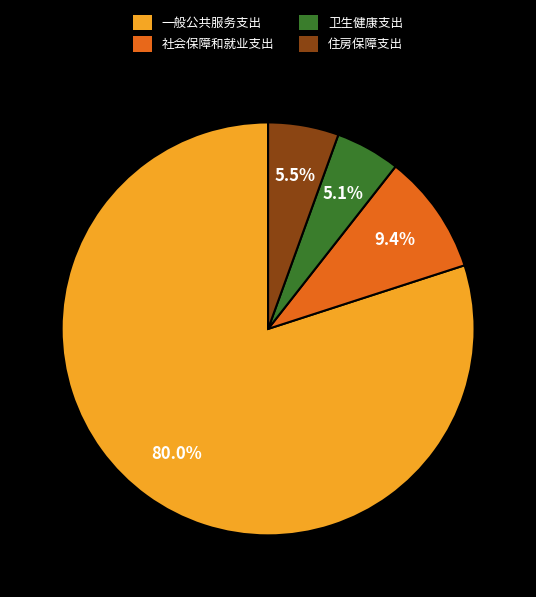

What is the ratio of the value at 卫生健康支出 to the value at 住房保障支出?

0.9